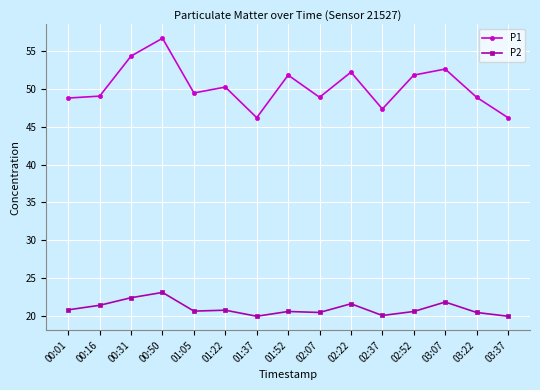

What position from the left is 03:07?

13